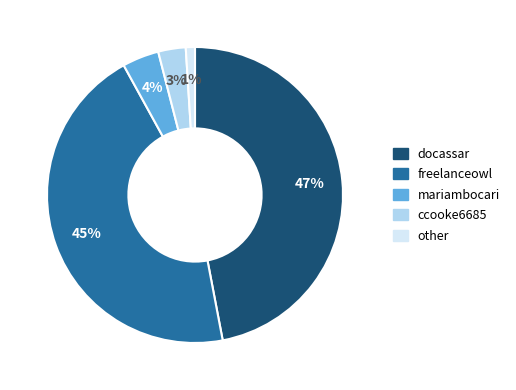

Rank the categories by value from highest to lowest.

docassar, freelanceowl, mariambocari, ccooke6685, other